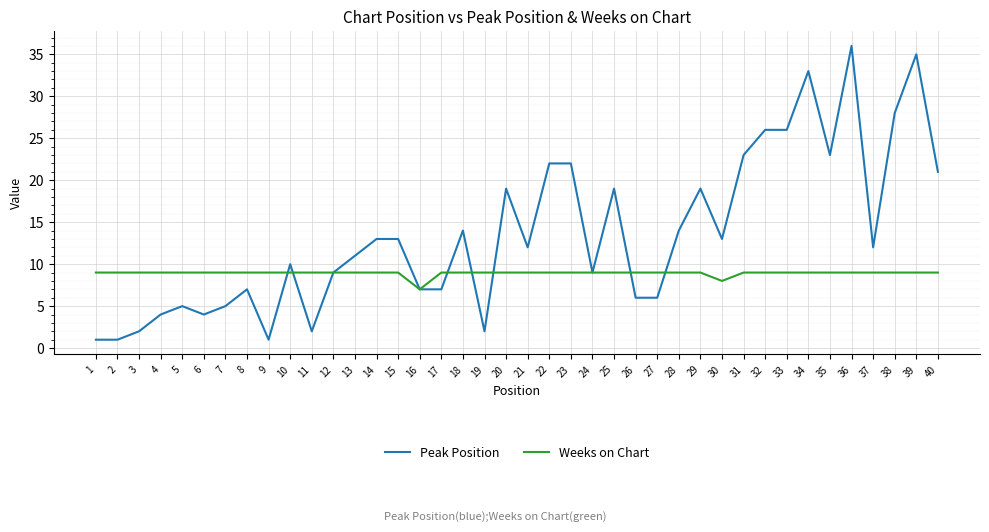

Rank the series by their maximum value, from highest to lowest.

Peak Position, Weeks on Chart